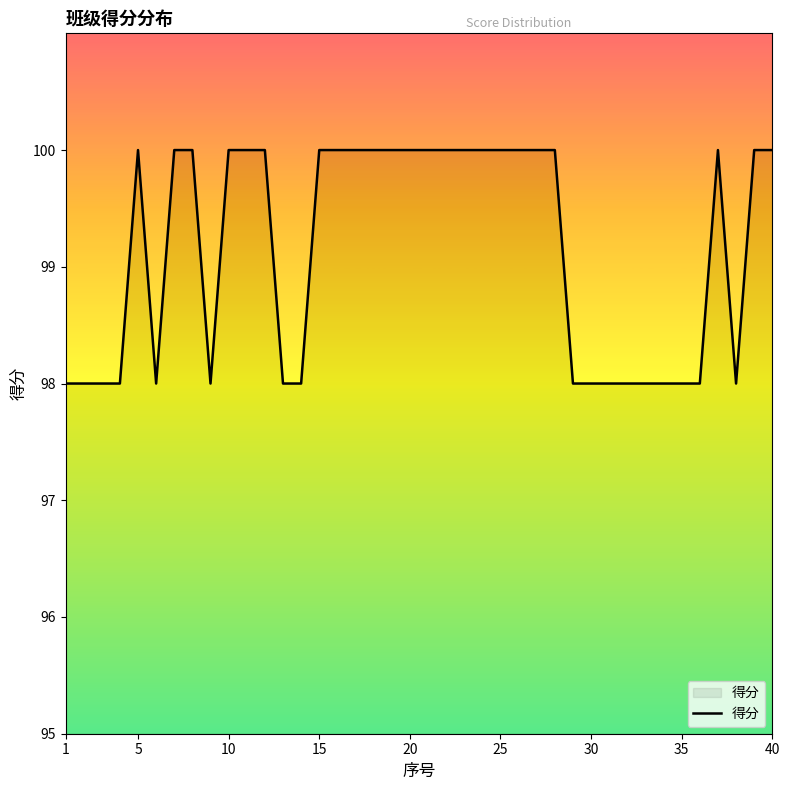

How many data points are less than 100?

17